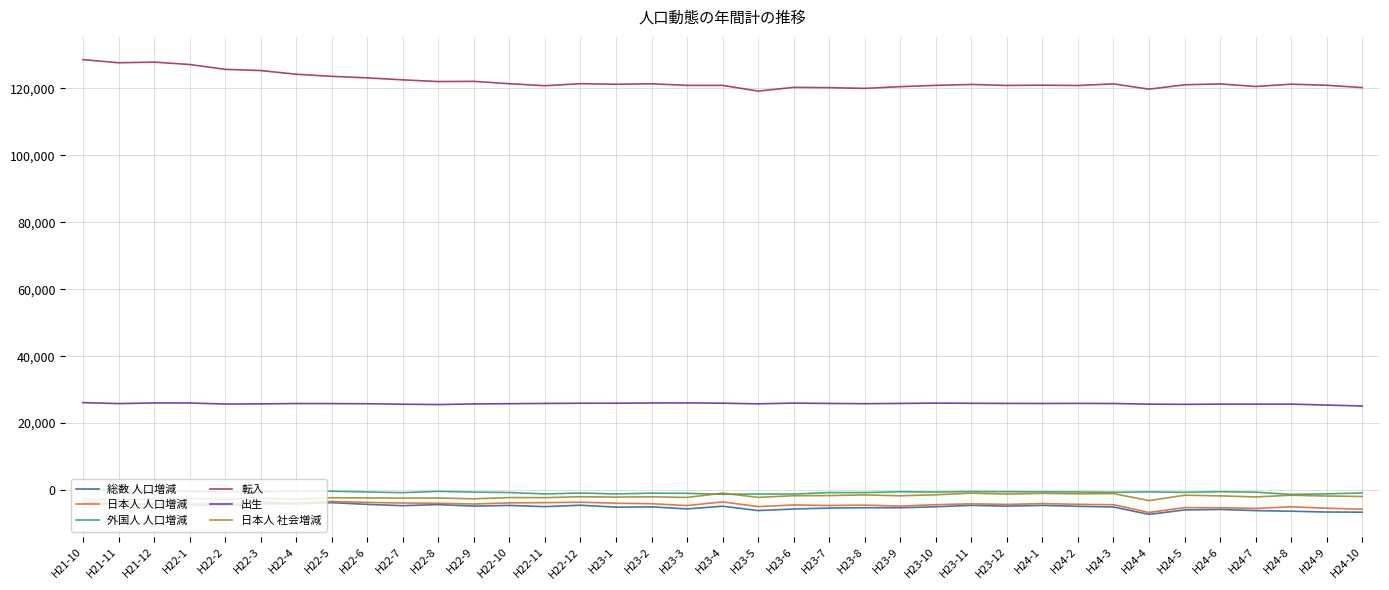

Is it true that 転入 equals 53338 at H24-10?

False